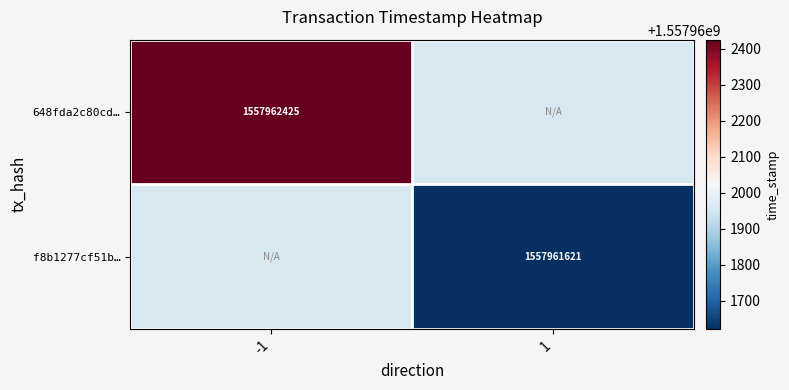

At how many categories does at least one series exceed 1508537768?

2